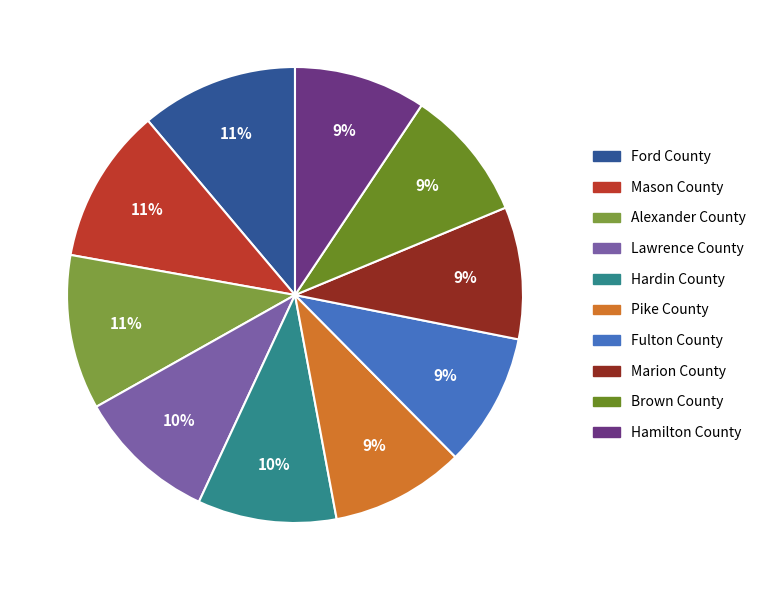

Is there any slice that represents more than half of the pie?

No